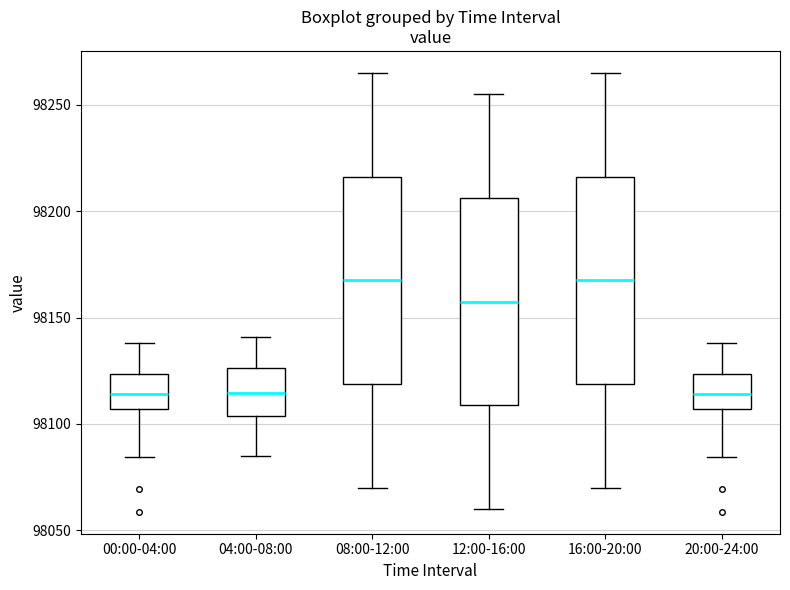

Where does the median line of the box for 20:00-24:00 sit on the y-axis? The values are not printed on the chart, so give them approximately, as read against the axis.

98115